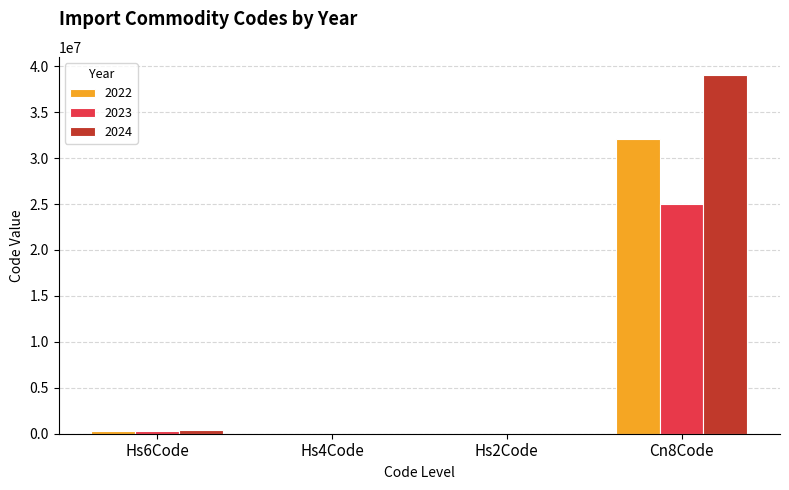

What is the average value of the 2023 series?

6326010